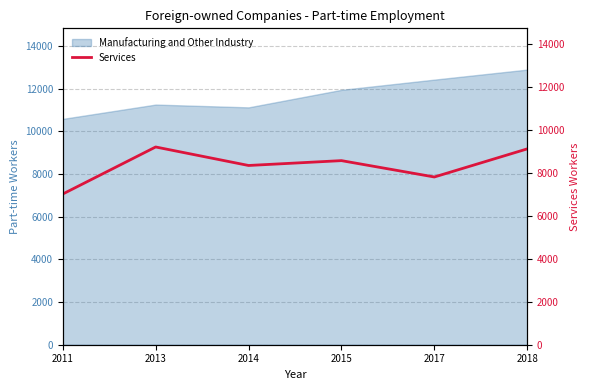

What is the difference between the second highest and minimum values?

2102